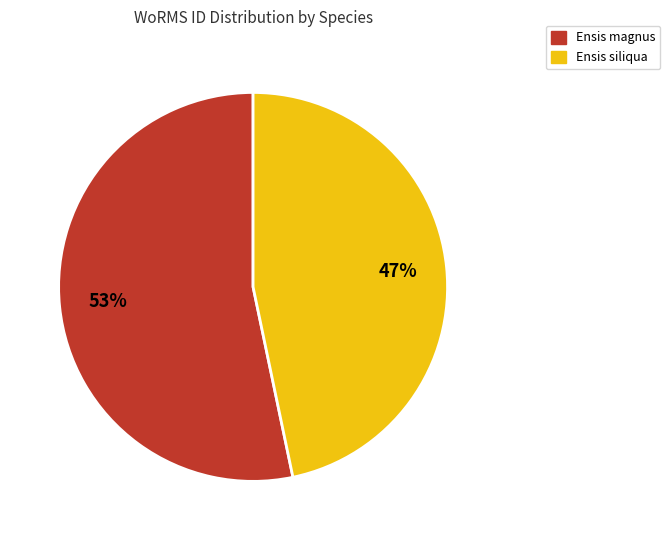

Between Ensis siliqua and Ensis magnus, which is larger?

Ensis magnus